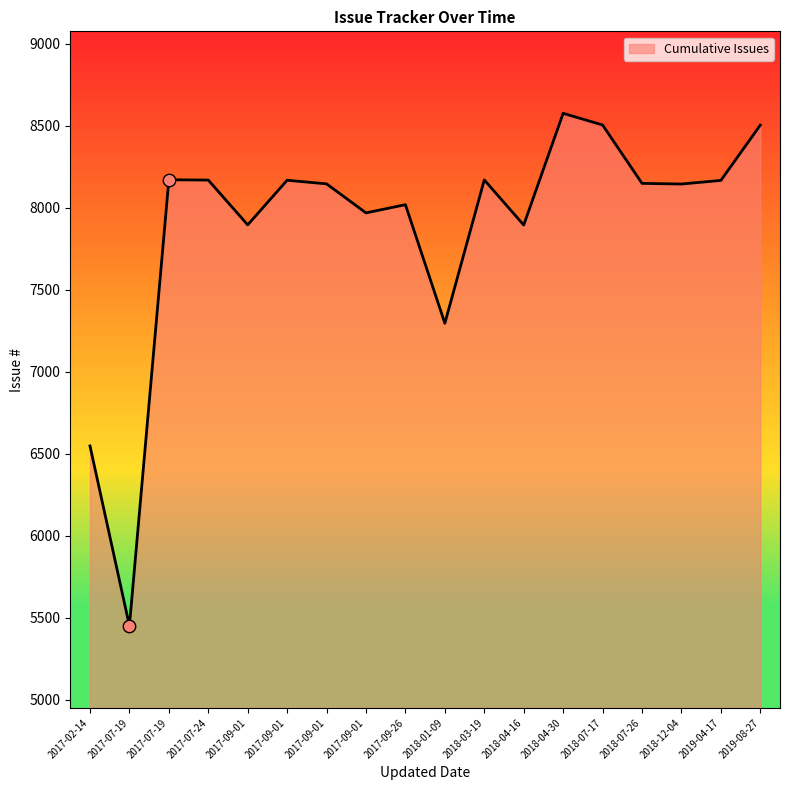

What is the change in value from 2017-07-19 to 2019-04-17?

-4